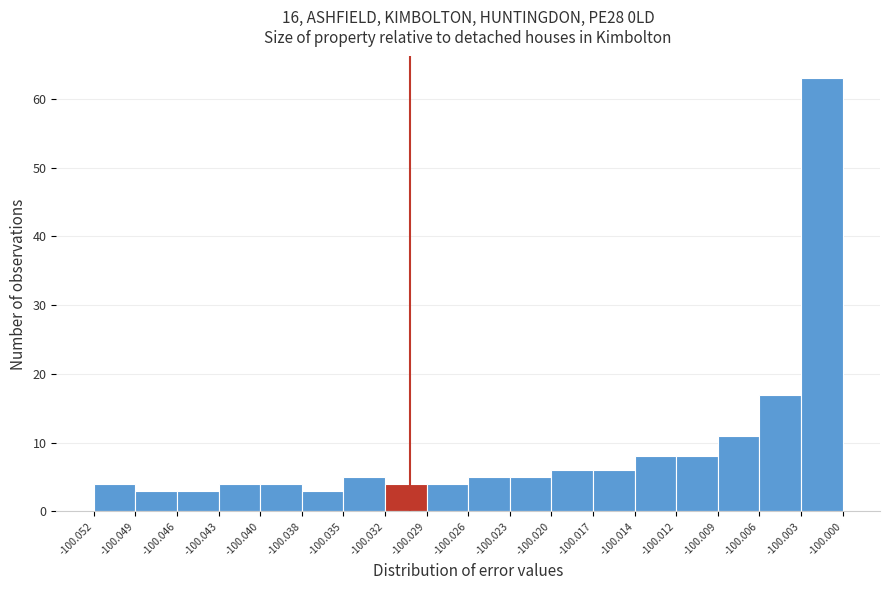

Over which range of the x-axis is the bar tallest?

-100.003 to -100.000